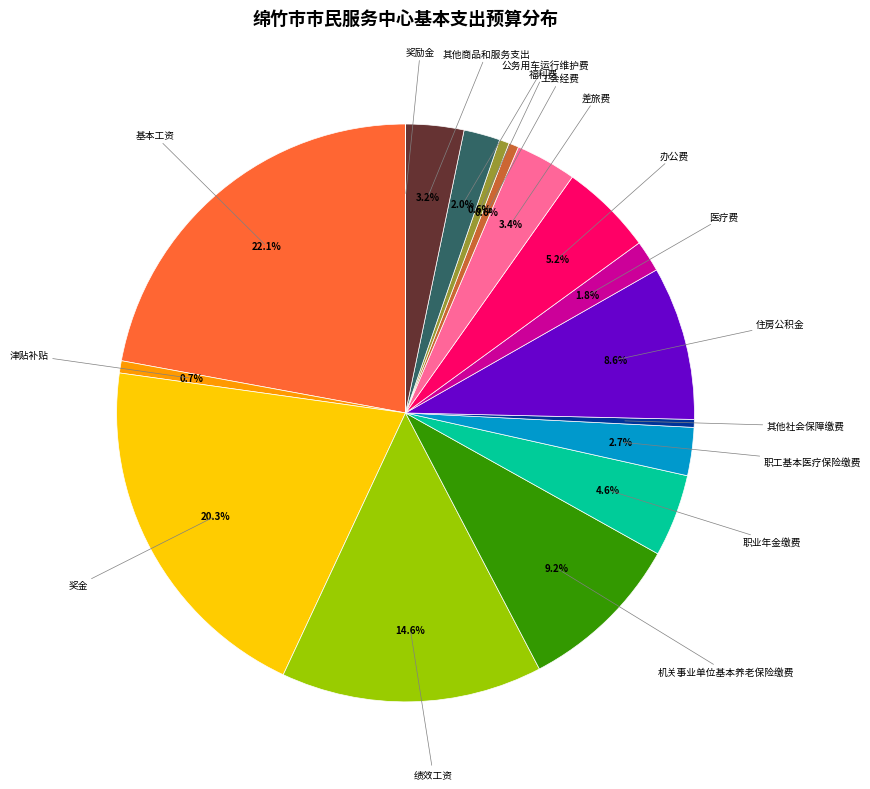

To the nearest percent, what is the difference between the 差旅费 and 其他社会保障缴费 slice percentages?

3%